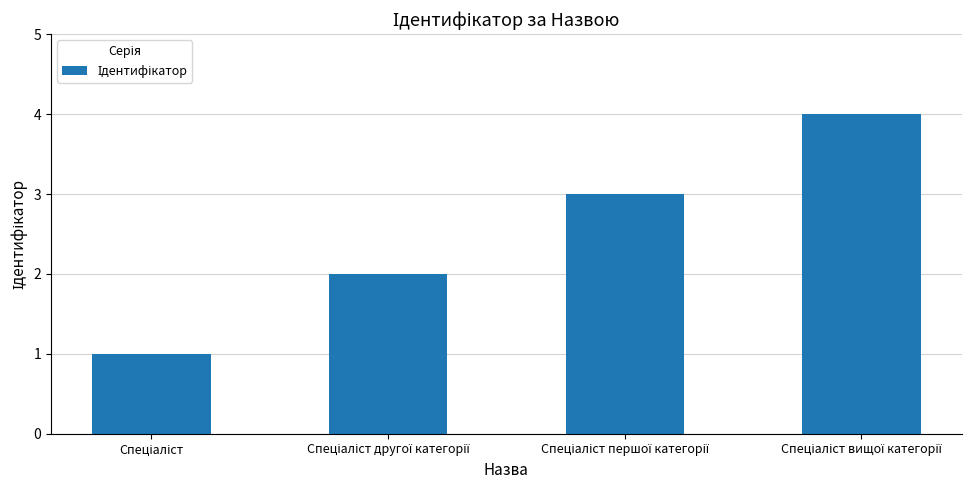

What is the difference between the maximum and minimum values?

3